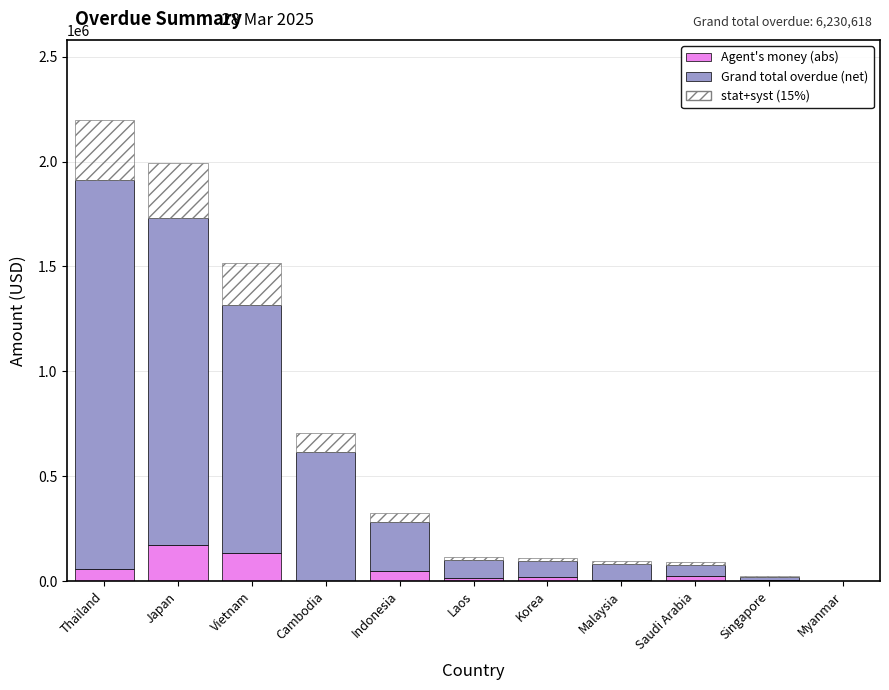

What is the total value across all series at Thailand?

2198683.8